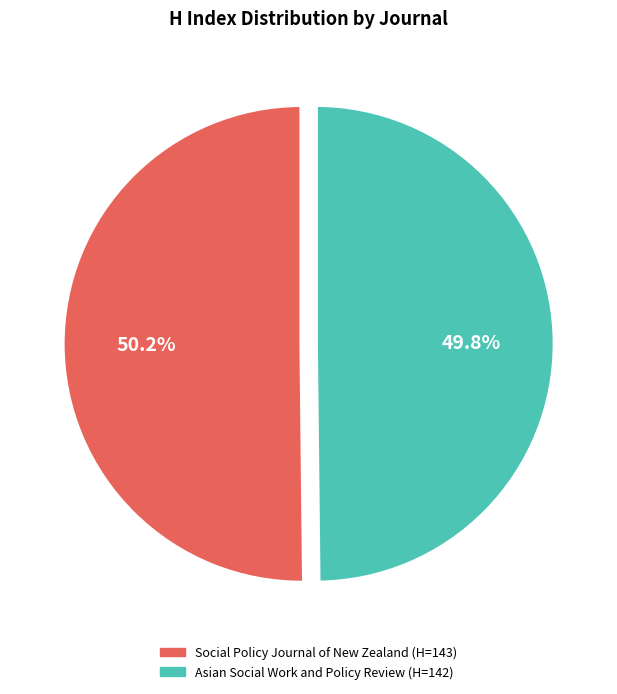

The Social Policy Journal of New Zealand slice represents 36% of the pie. True or false?

False